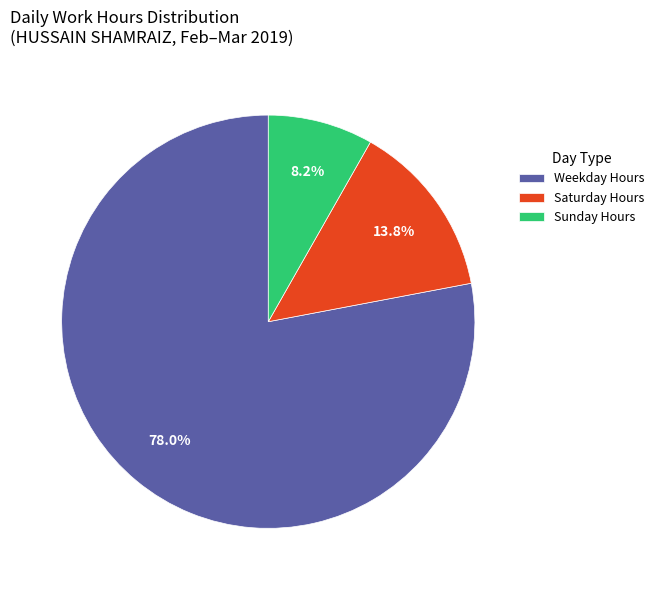

Do Sunday Hours and Weekday Hours together represent more than half of the pie?

Yes